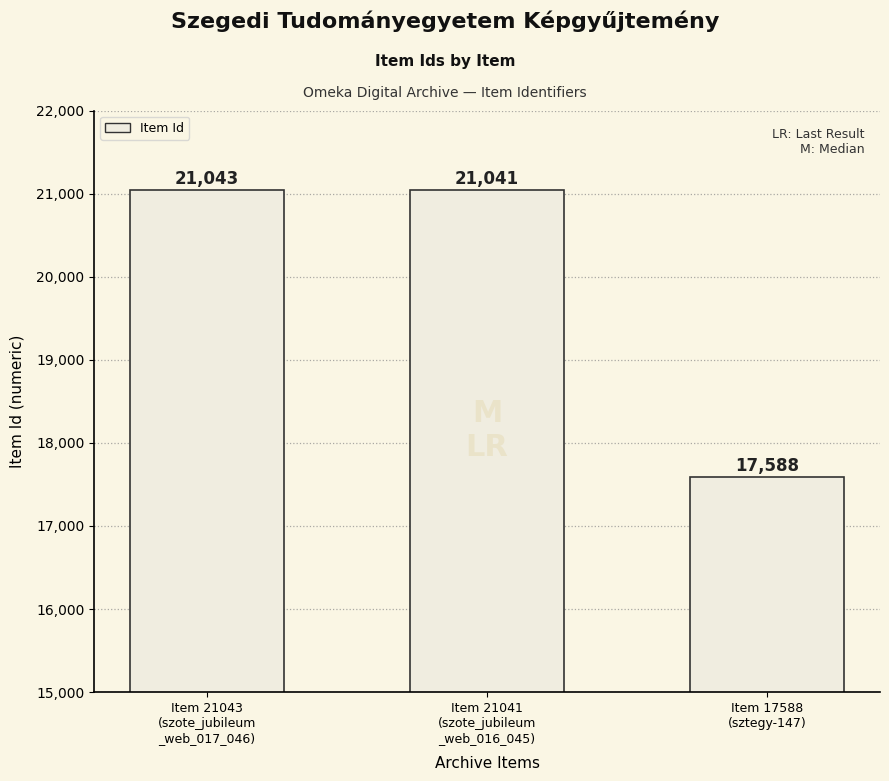

Count the number of categories in the chart.

3